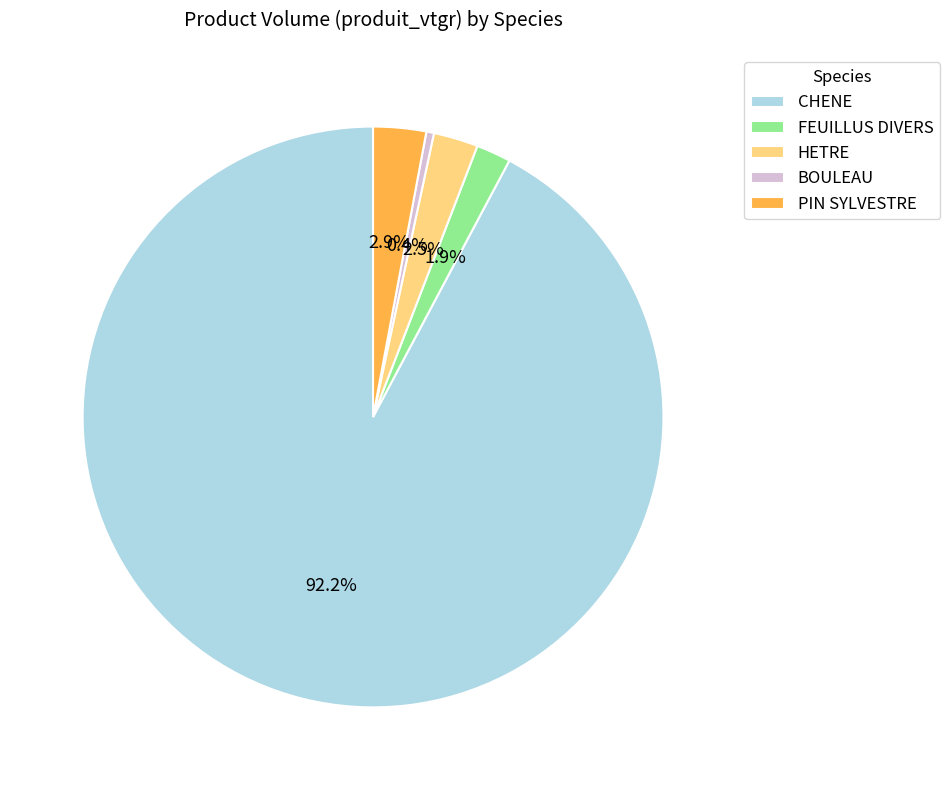

What percentage is the PIN SYLVESTRE slice, to the nearest percent?

3%